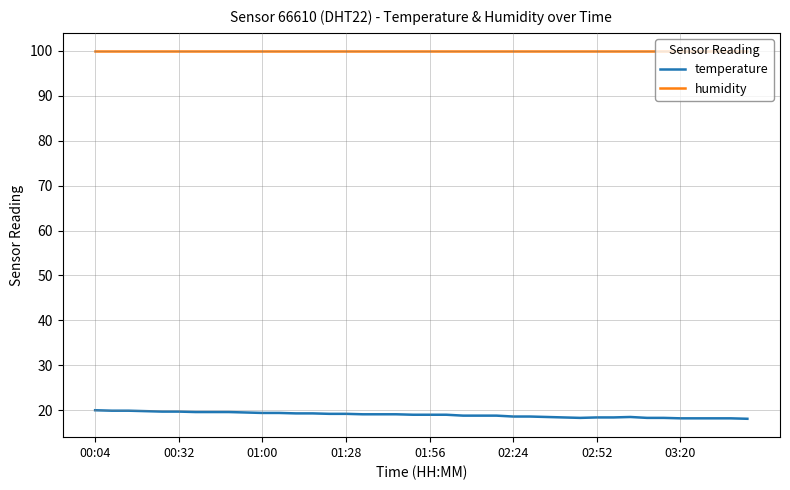

At how many categories does at least one series exceed 73?

40